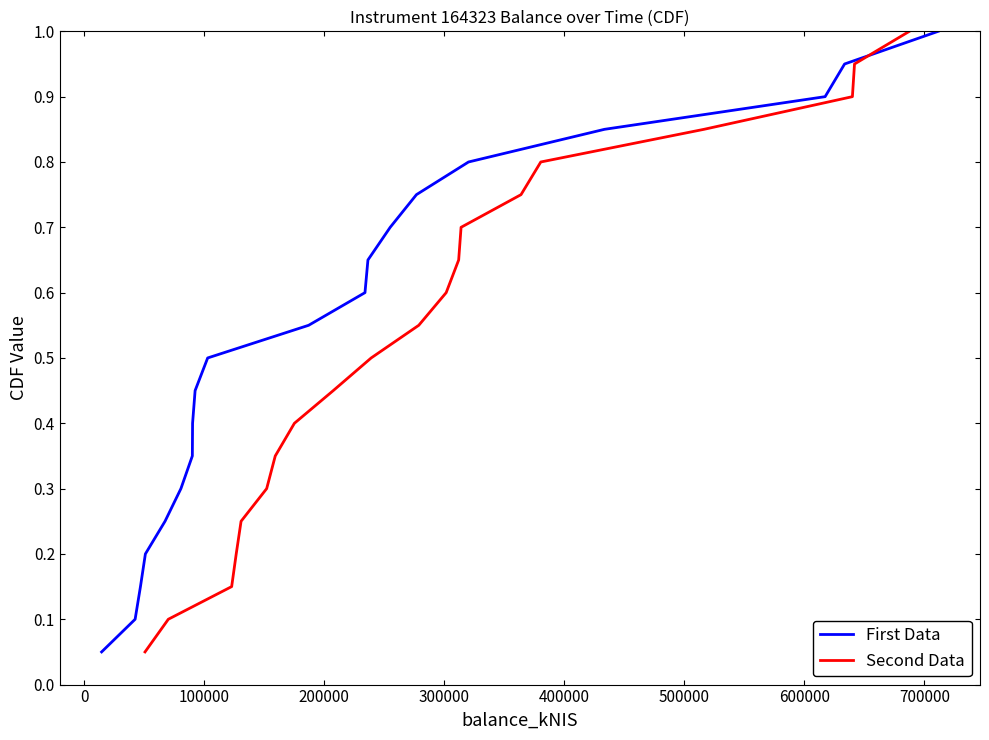

What is the highest value of the First Data series?

1.0